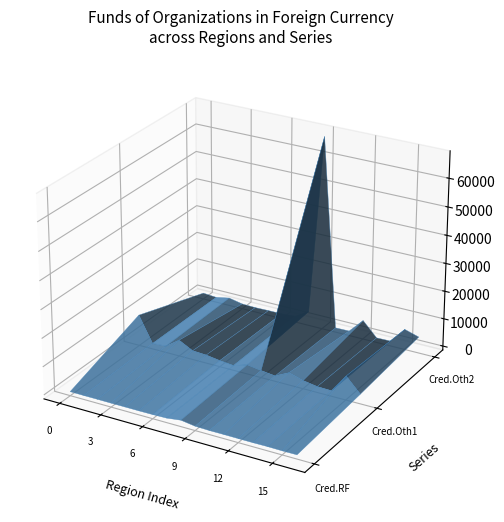

Reading right to left, what are all the values shown in this chart?

credit_institutions_RF: 16=55	15=0	14=59	13=0	12=0	11=25	10=0	9=128	8=847	7=188	6=60	5=11	4=12	3=0	2=10	1=0	0=34
credit_institutions_other1: 16=2026	15=7145	14=539	13=684	12=1508	11=3000	10=532	9=1123	8=1876	7=313	6=803	5=1511	4=1790	3=4355	2=885	1=577	0=9728
credit_institutions_other2: 16=4413	15=5933	14=376	13=269	12=5402	11=254	10=173	9=68057	8=3736	7=740	6=381	5=348	4=225	3=370	2=1370	1=401	0=784